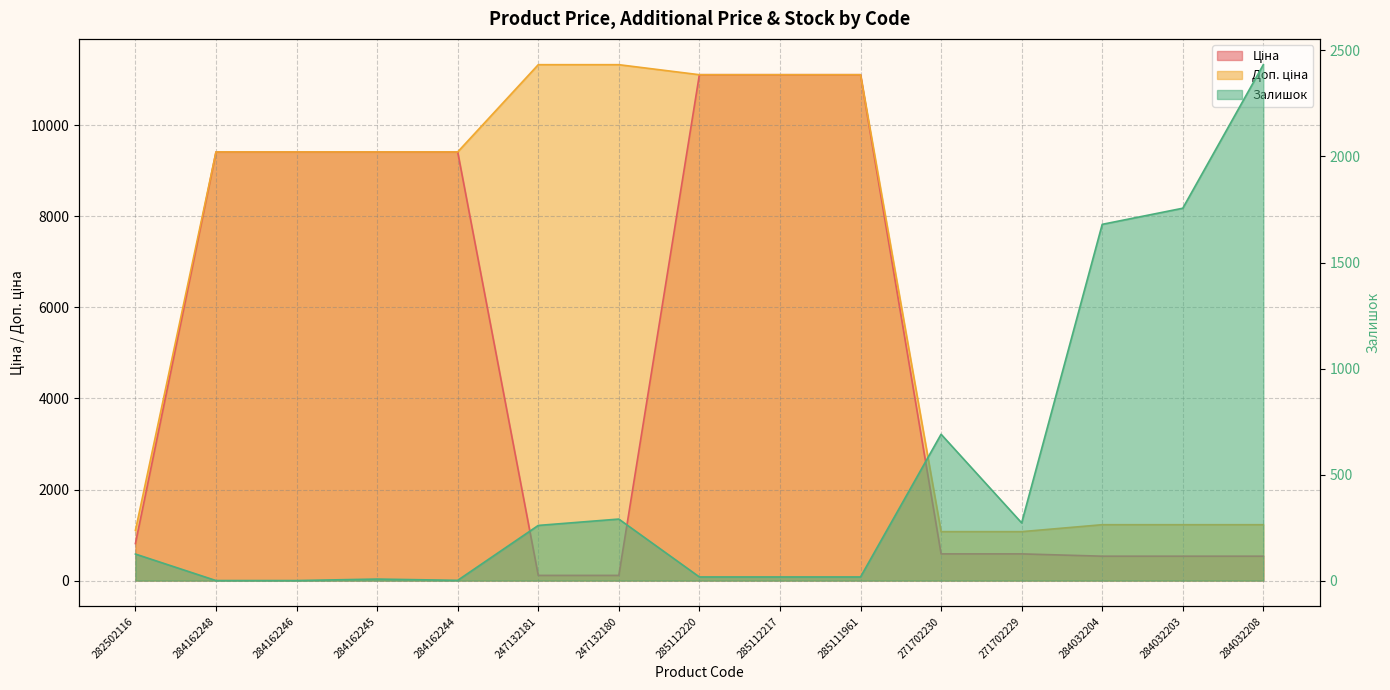

What are all the series names shown in the legend?

Ціна, Доп. ціна, Залишок